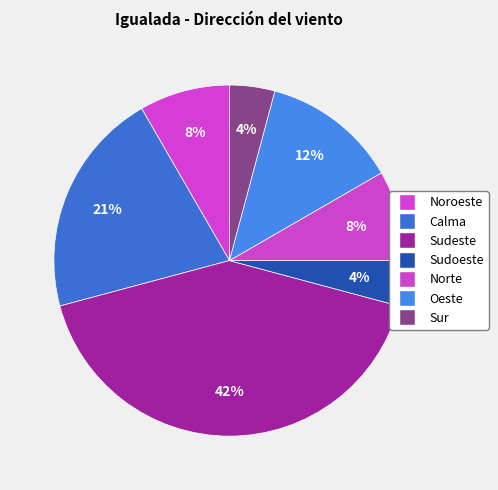

How many slices are in this pie chart?

7